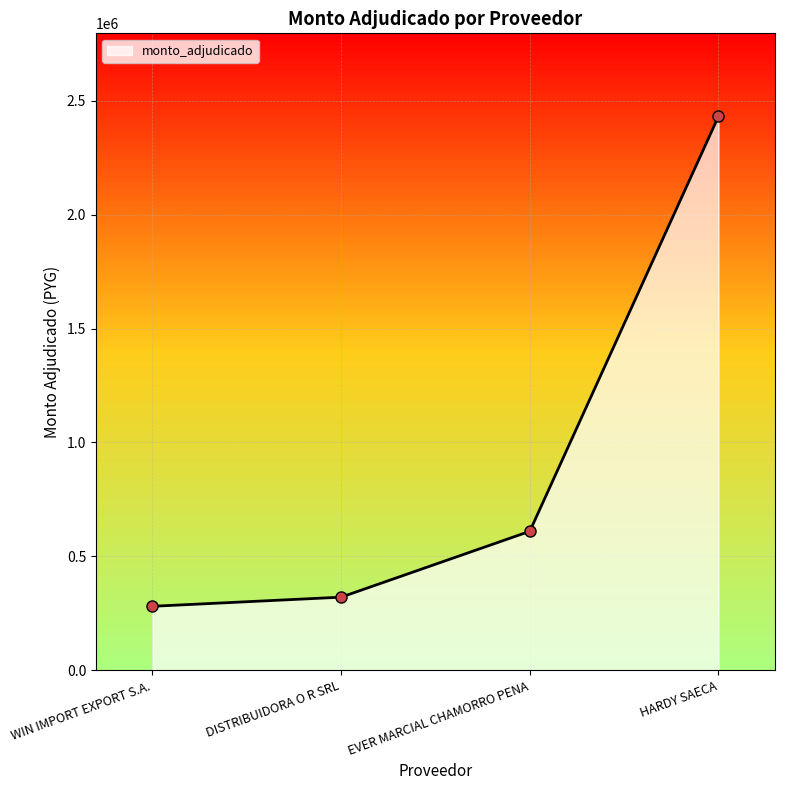

At which category does the chart reach its minimum across all series?

WIN IMPORT EXPORT S.A.